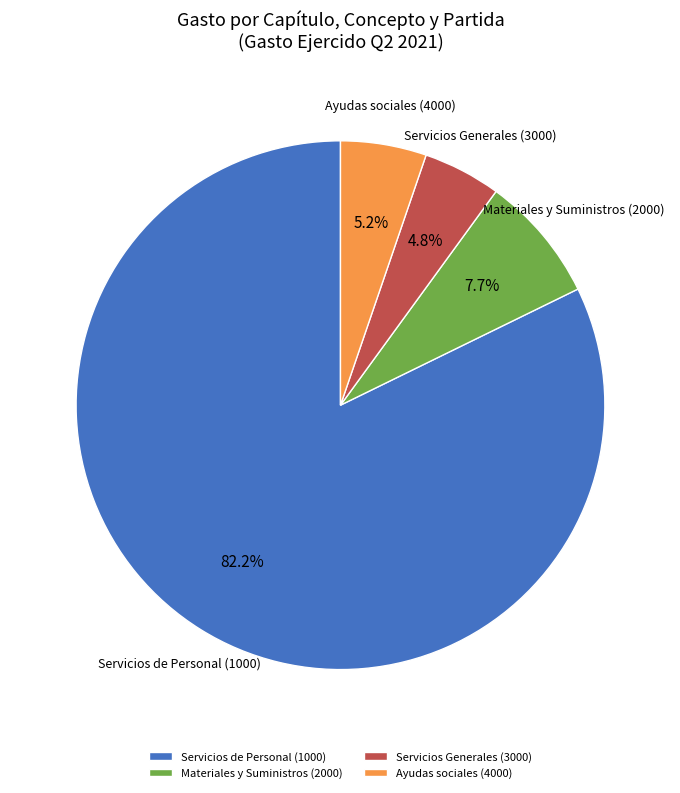

What percentage is NOT represented by Servicios Generales (3000)?

95.2%